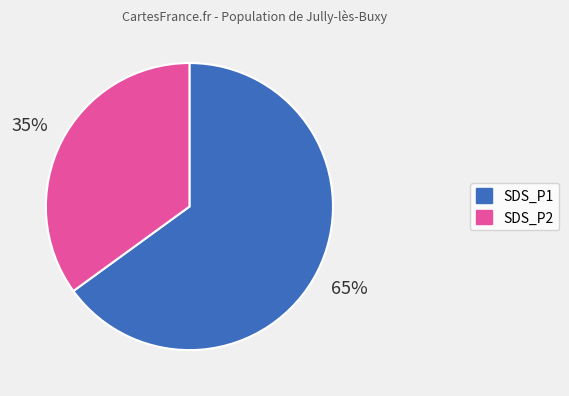

The SDS_P1 slice represents 65% of the pie. True or false?

True